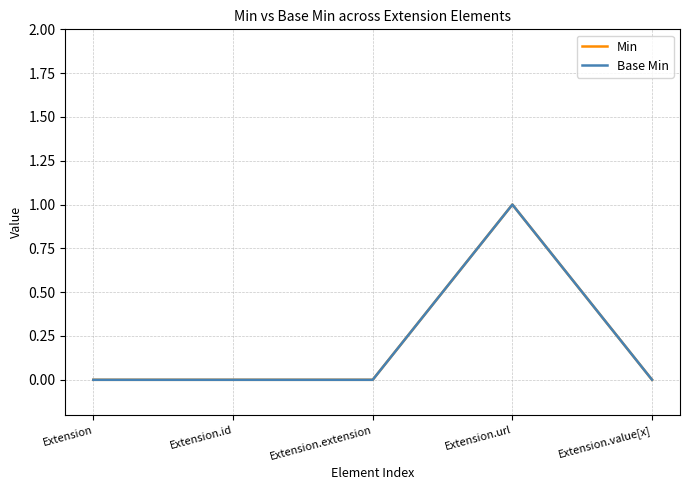

At which category is the sum across all series the highest?

Extension.url